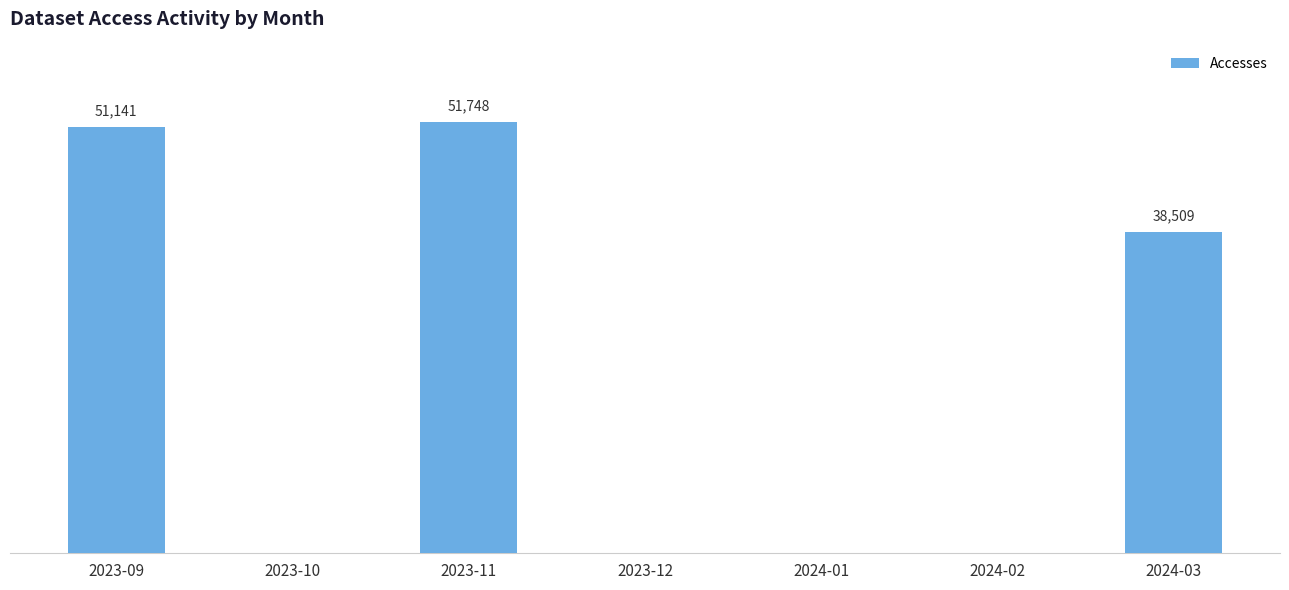

What is the difference between the maximum and minimum values?

51748